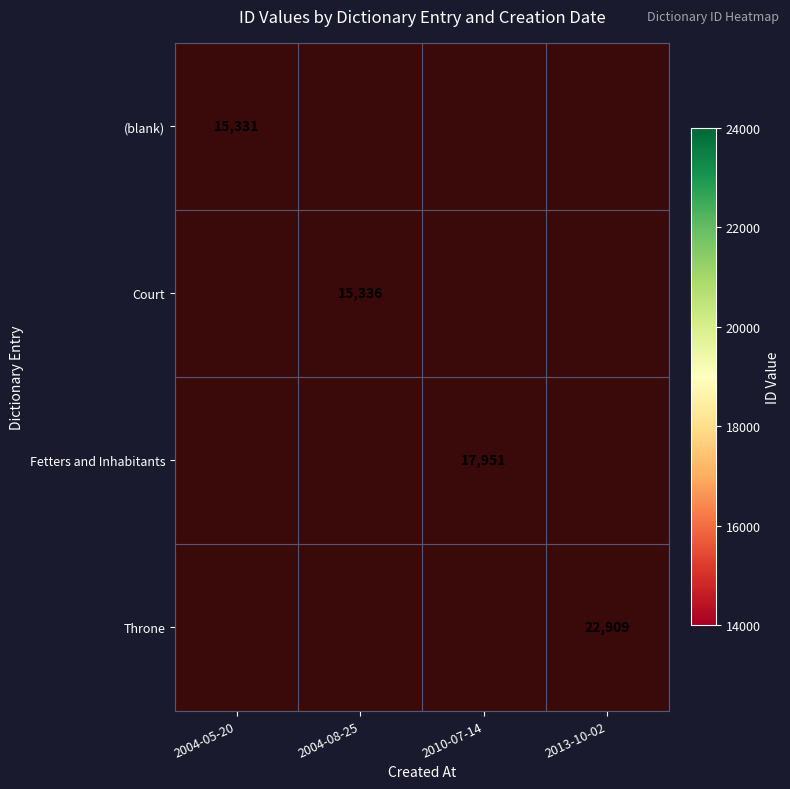

True or false: Fetters and Inhabitants has a value of 25918 at 2010-07-14.

False